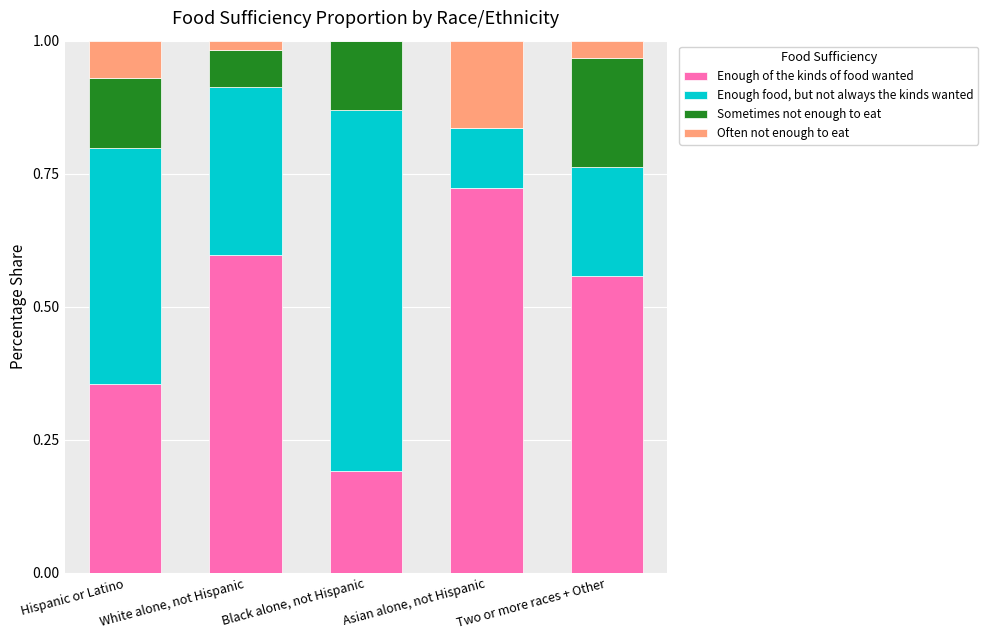

Which category has the highest value in the Enough of the kinds of food wanted series?

Asian alone, not Hispanic